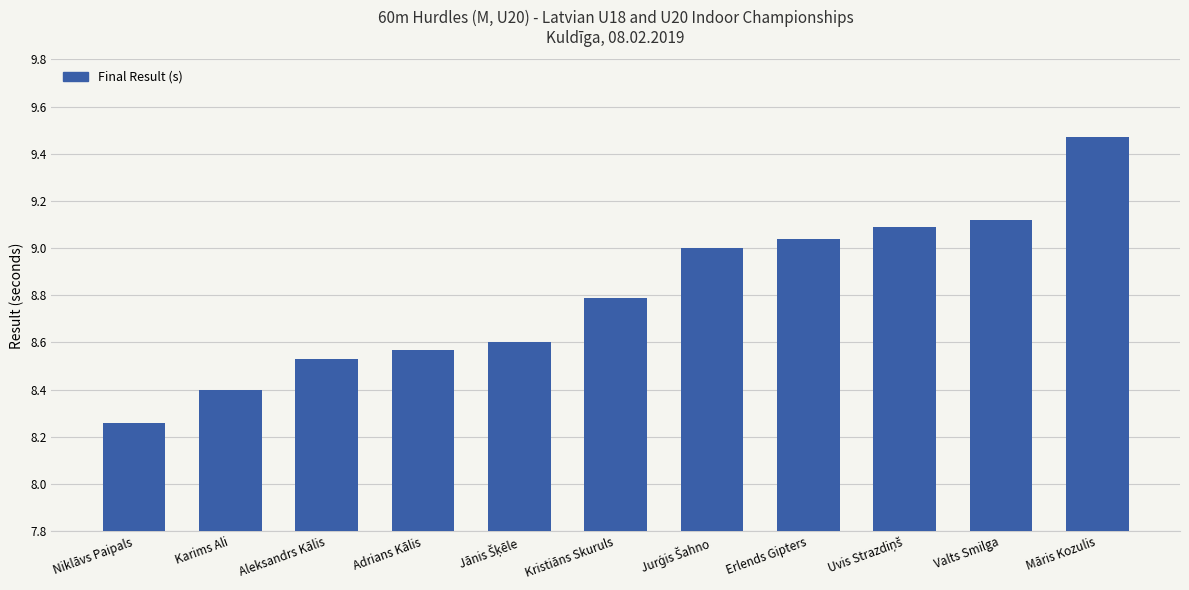

Between Karims Ali and Adrians Kālis, which is larger?

Adrians Kālis